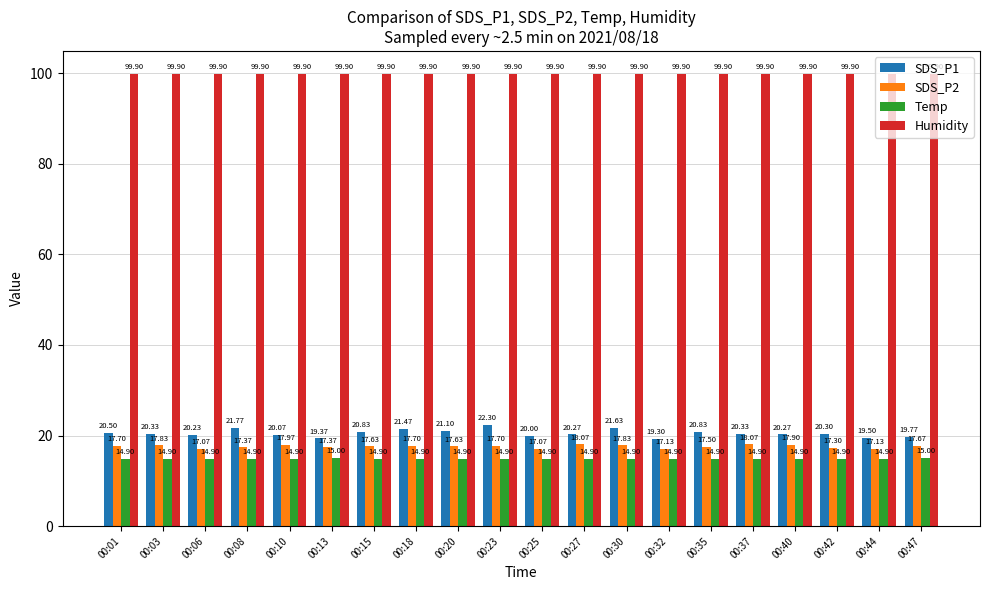

At how many categories does at least one series exceed 84?

20